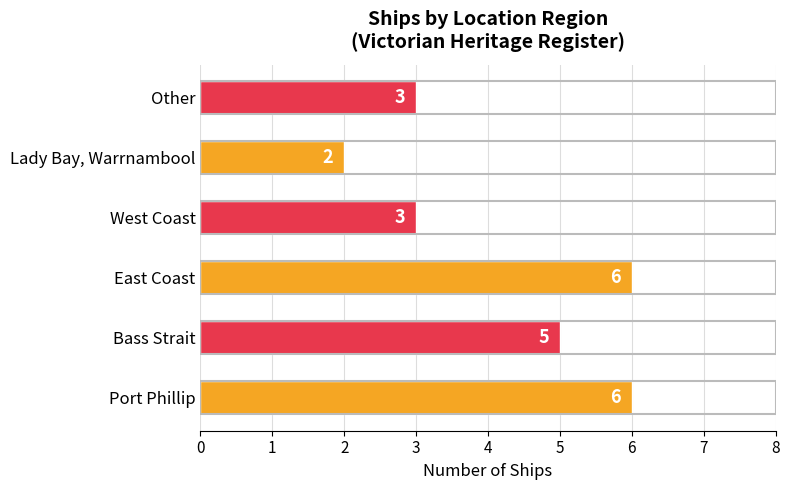

Is it true that the value at East Coast is 6?

True